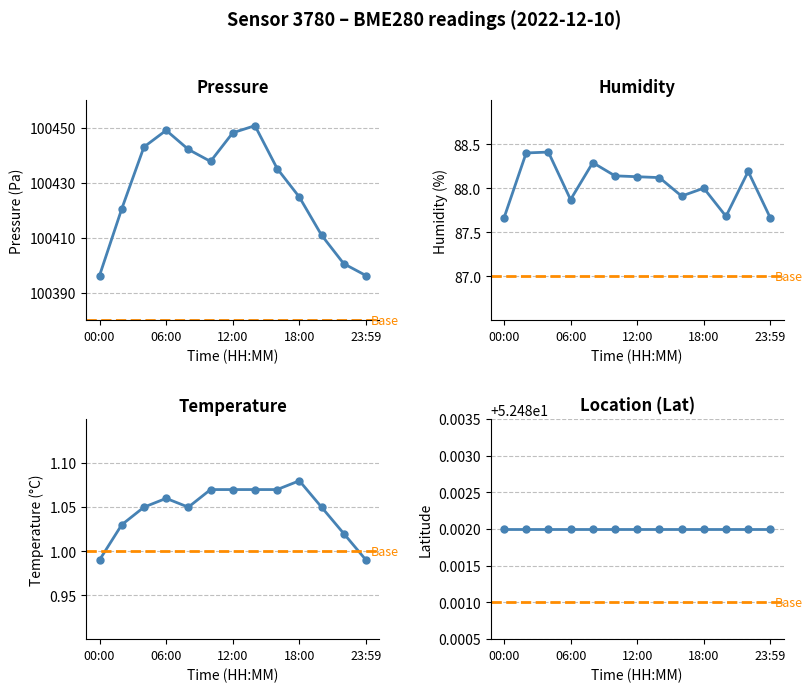

True or false: pressure and humidity intersect in this chart.

False